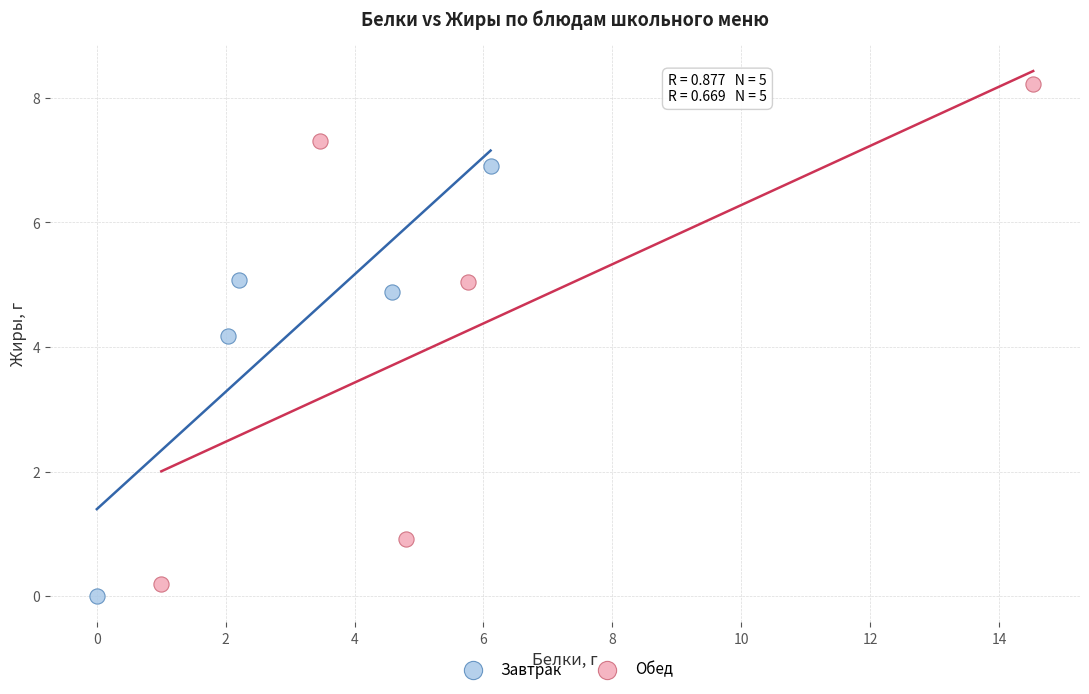

Which series contains the highest Y value?

Обед